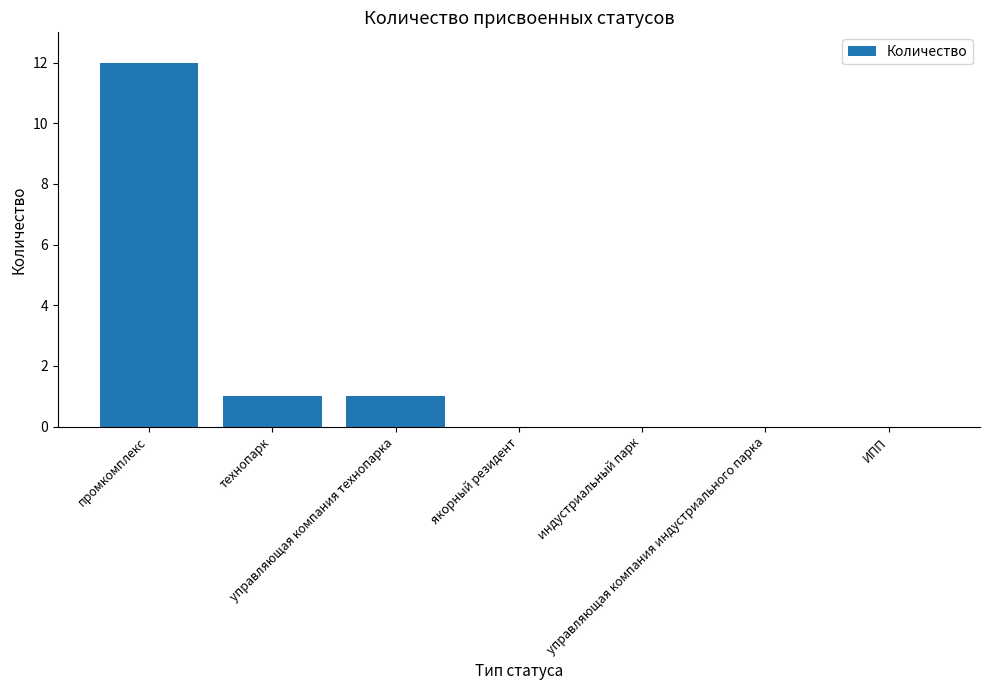

What is the average value?

2